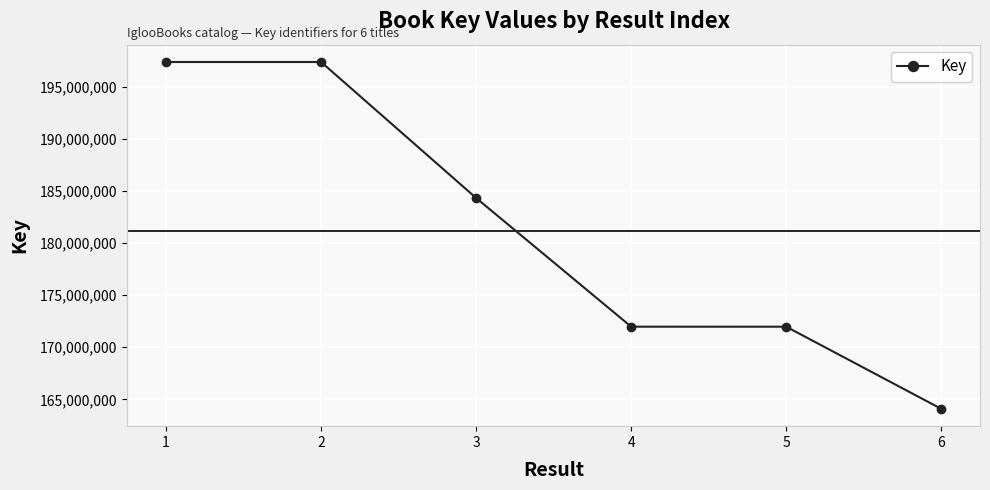

What is the sum of the values at 2 and 4?

369360929